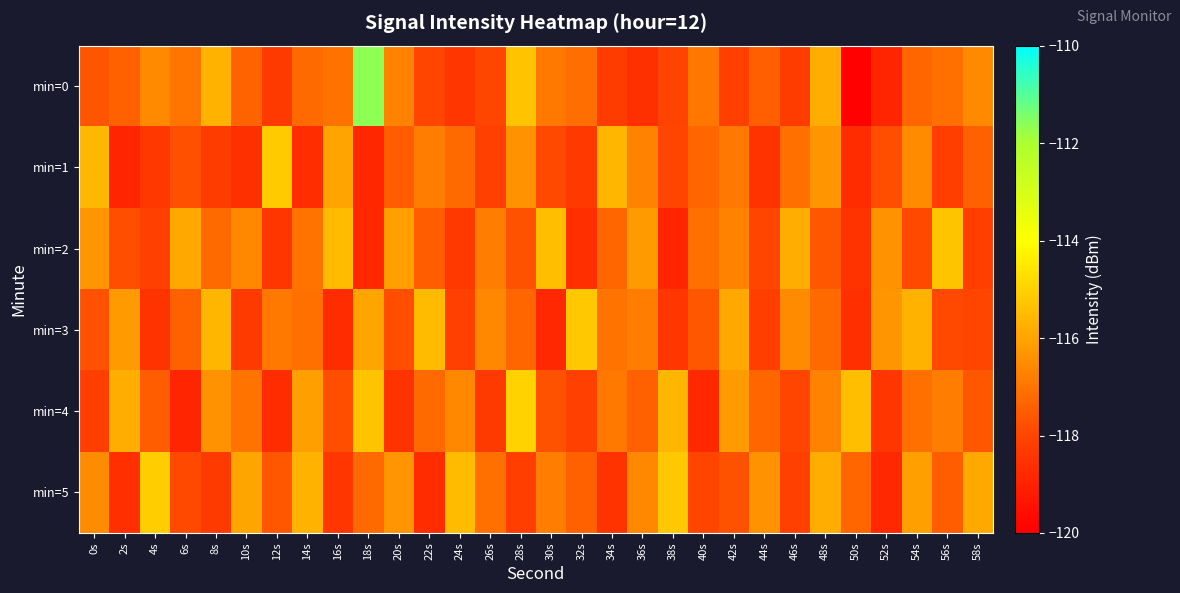

Count the number of data series in this chart.

6